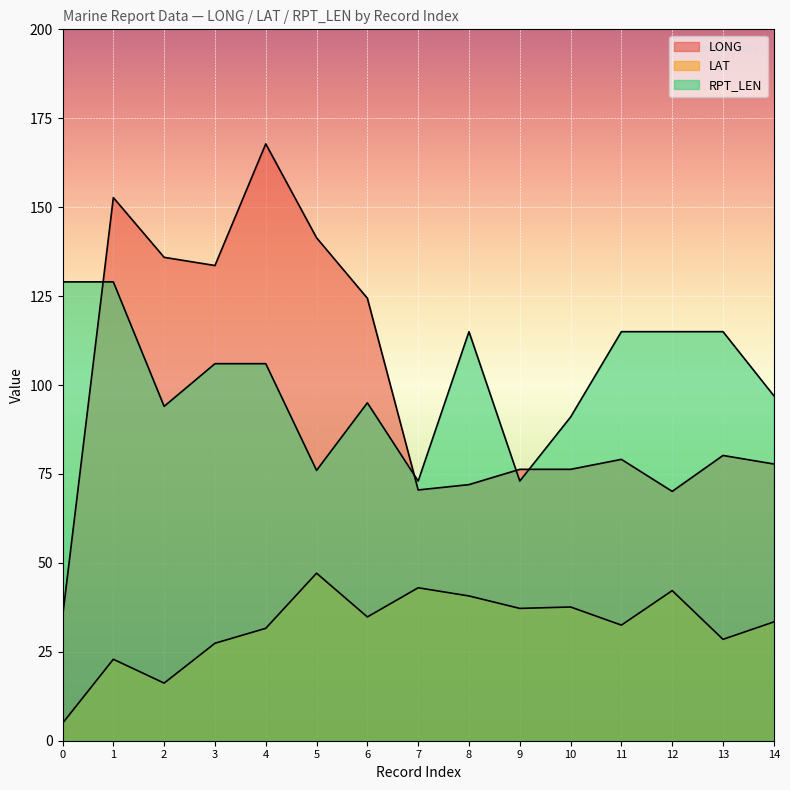

True or false: LAT and RPT_LEN cross at least once.

False